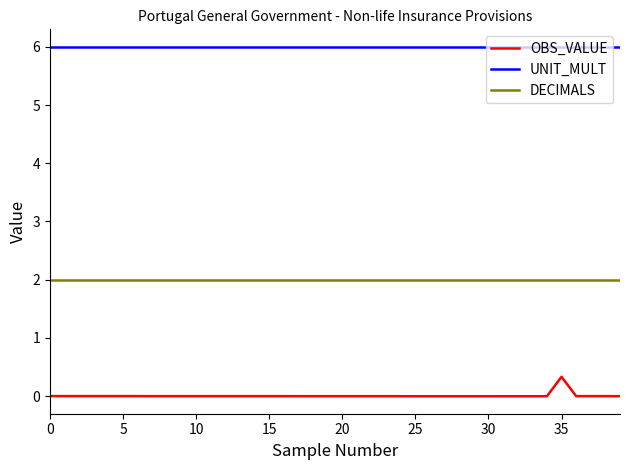

Which series has the largest range (max minus min)?

OBS_VALUE